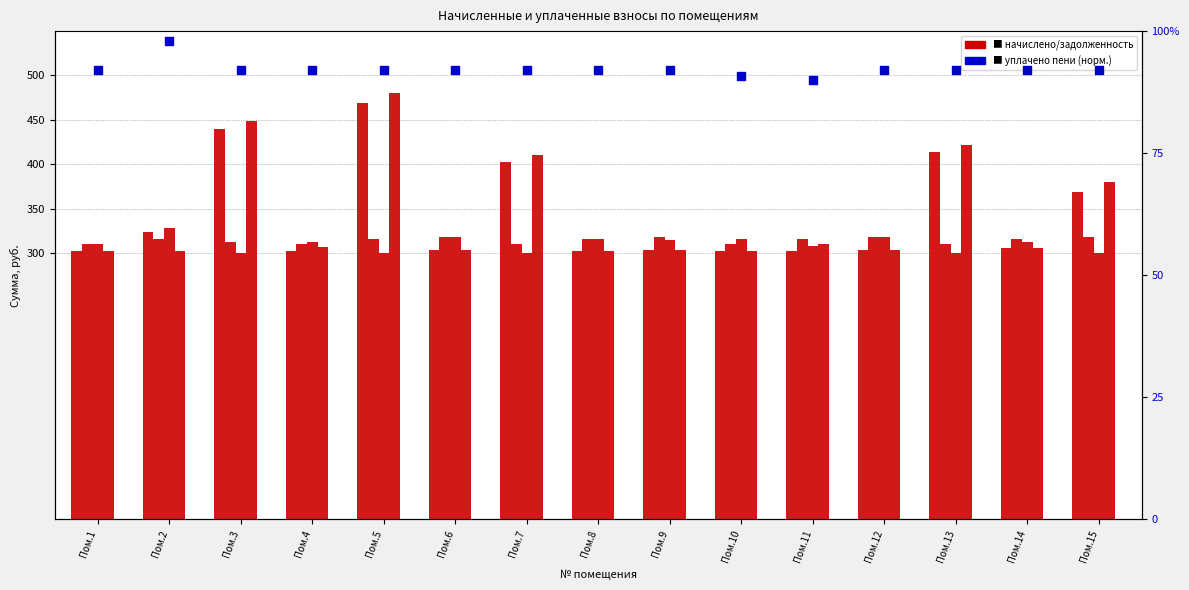

At how many categories does at least one series exceed 183?

15